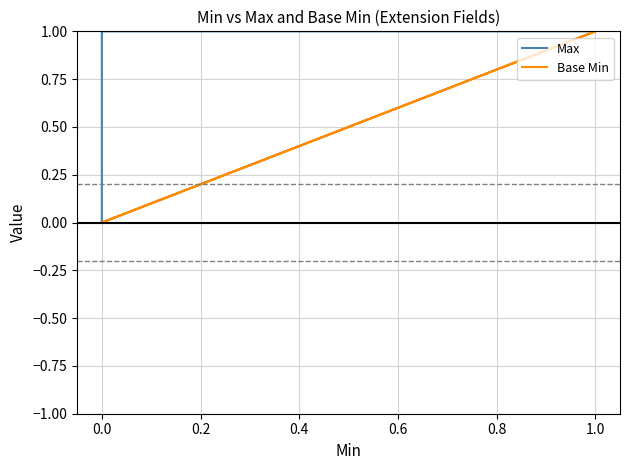

How many data points does each series have?

5